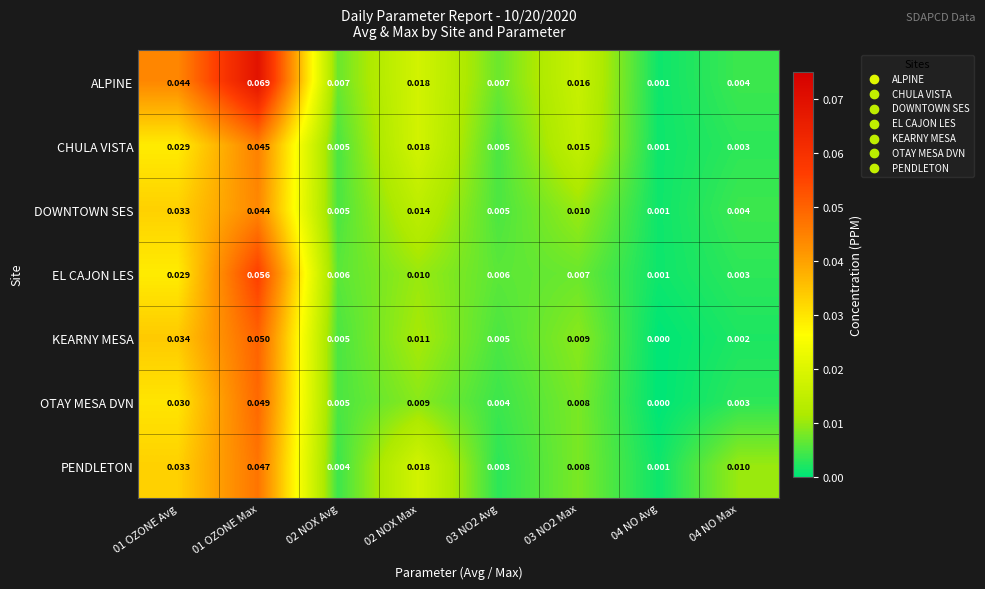

Between 01 OZONE Max and 02 NOX Avg, which series saw the biggest shift?

ALPINE